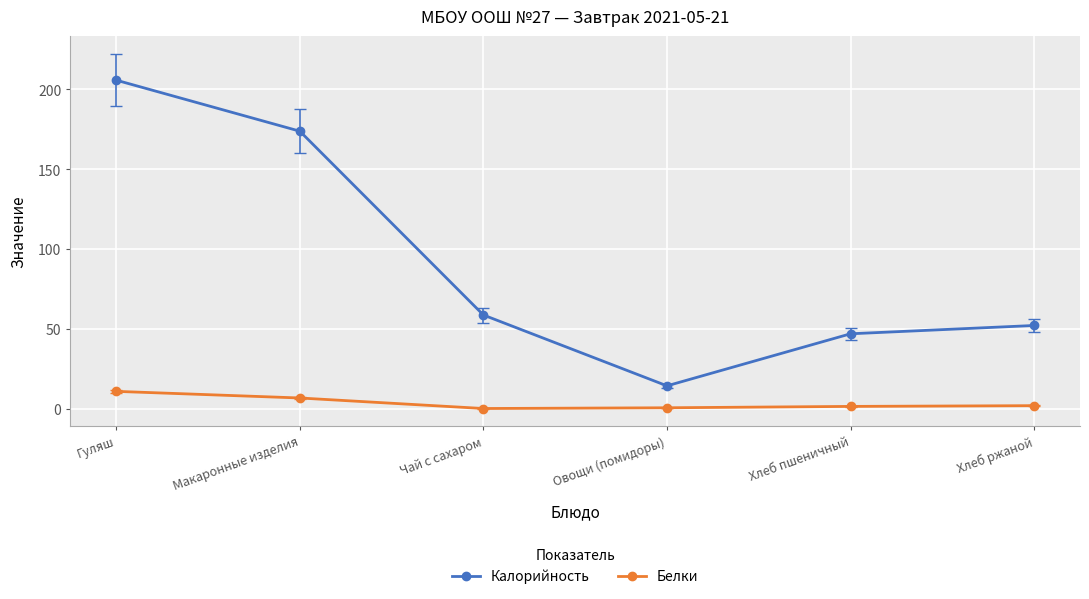

What is the sum of all Белки values?

22.1